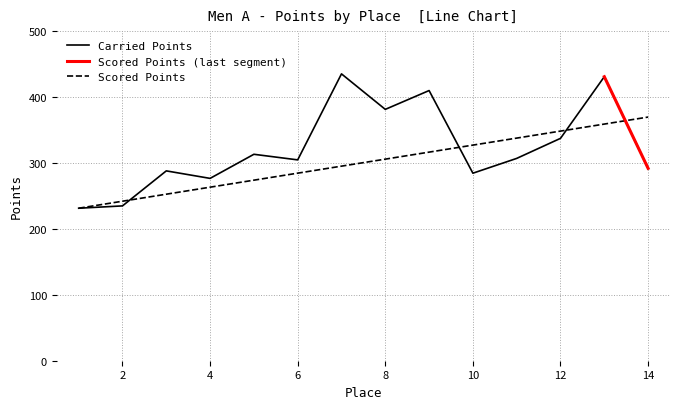

Between 5 and 14, which series saw the biggest shift?

Scored Points